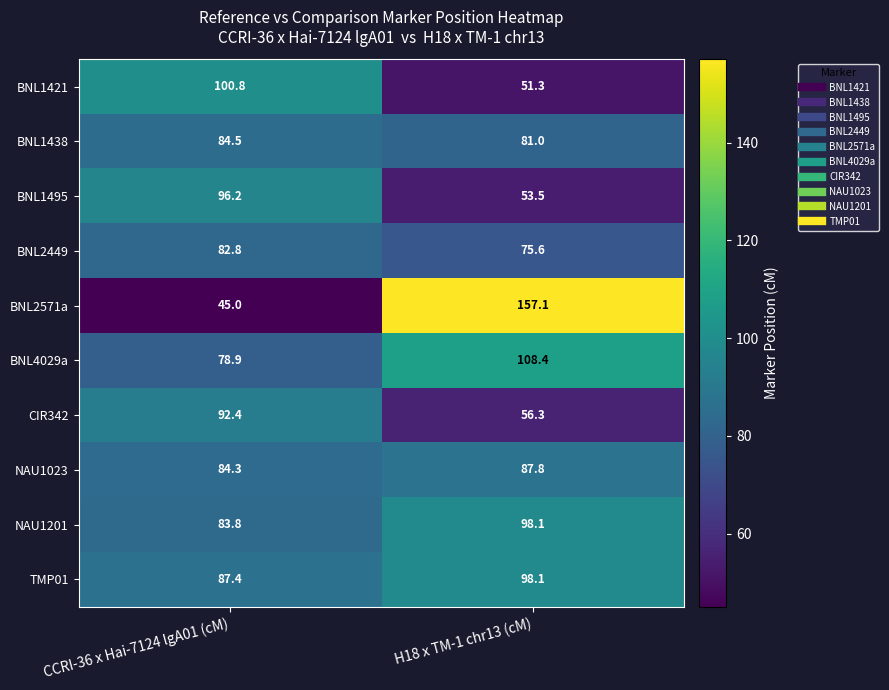

Which series changed the most between CCRI-36 x Hai-7124 lgA01 (cM) and H18 x TM-1 chr13 (cM)?

BNL2571a